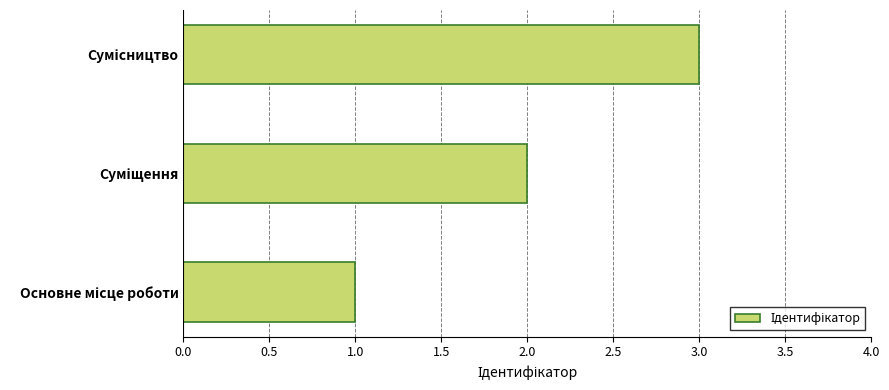

What is the sum of all values?

6